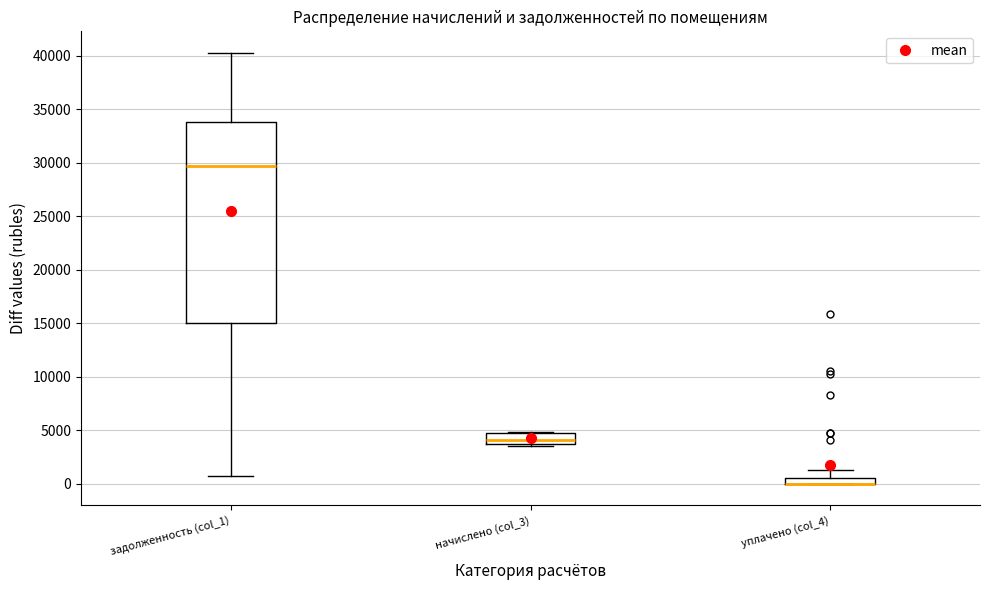

Comparing the boxes themselves (not the whiskers), which one is the tallest?

задолженность (col_1)